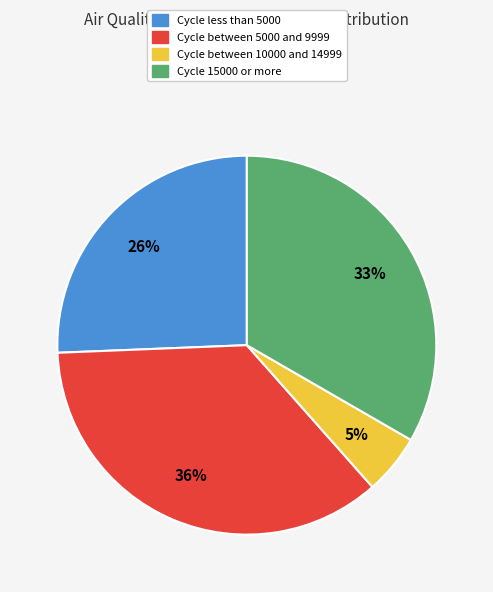

Is the sum of Cycle between 5000 and 9999 and Cycle between 10000 and 14999 greater than half?

No